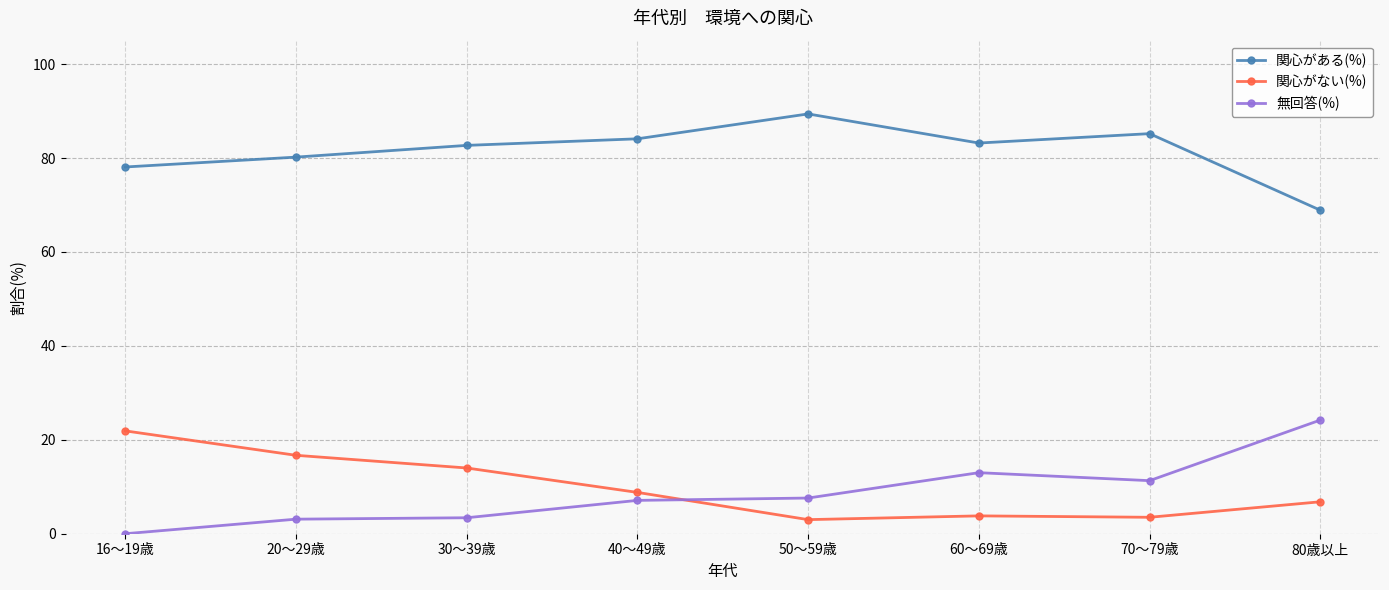

What are all the series names shown in the legend?

関心がある(%), 関心がない(%), 無回答(%)